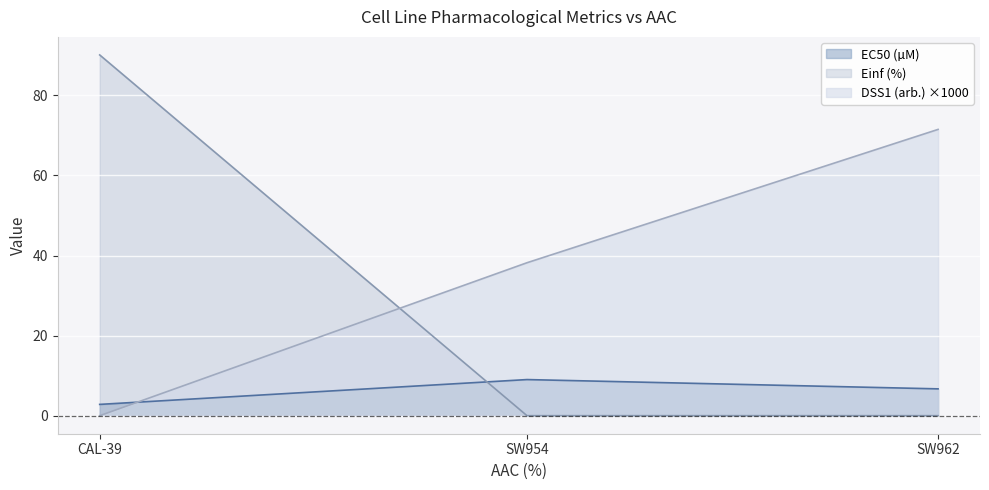

Does the chart display data point markers on the line(s)?

No